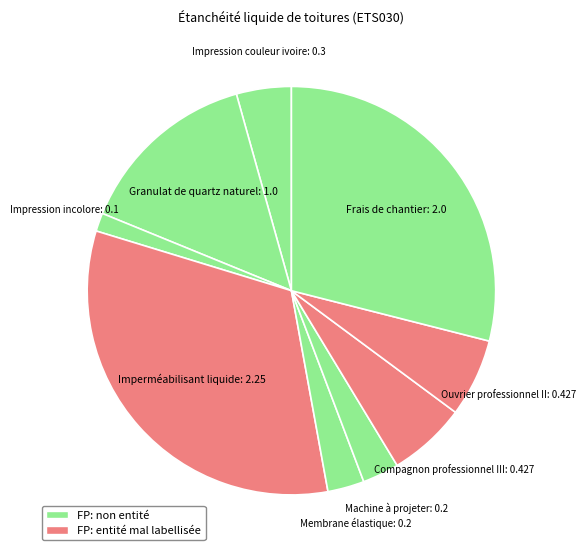

Which category has the biggest portion of the pie?

Imperméabilisant liquide